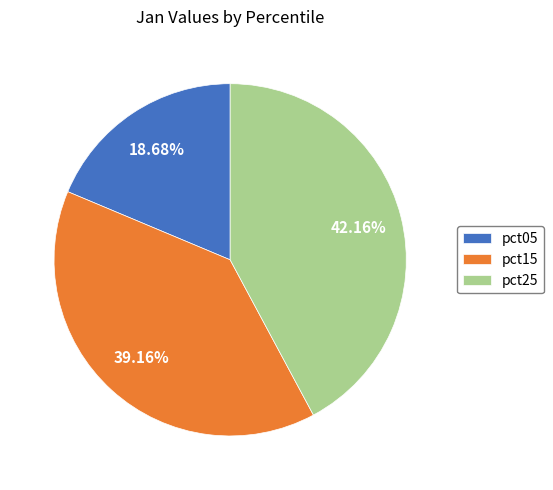

Does pct15 account for over 50% of the chart?

No